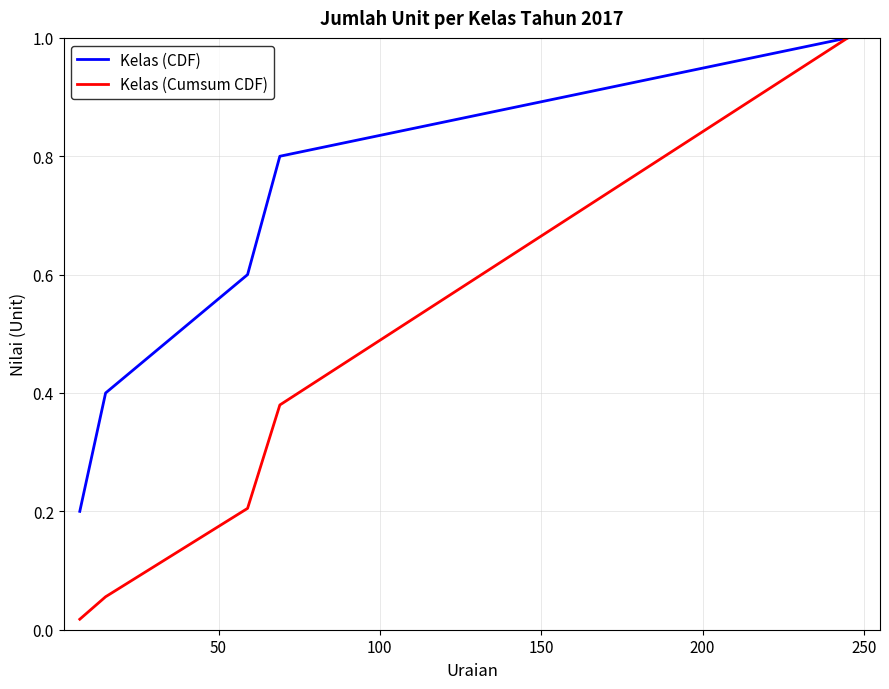

True or false: Kelas (CDF) has more than 2 interior local peaks.

False